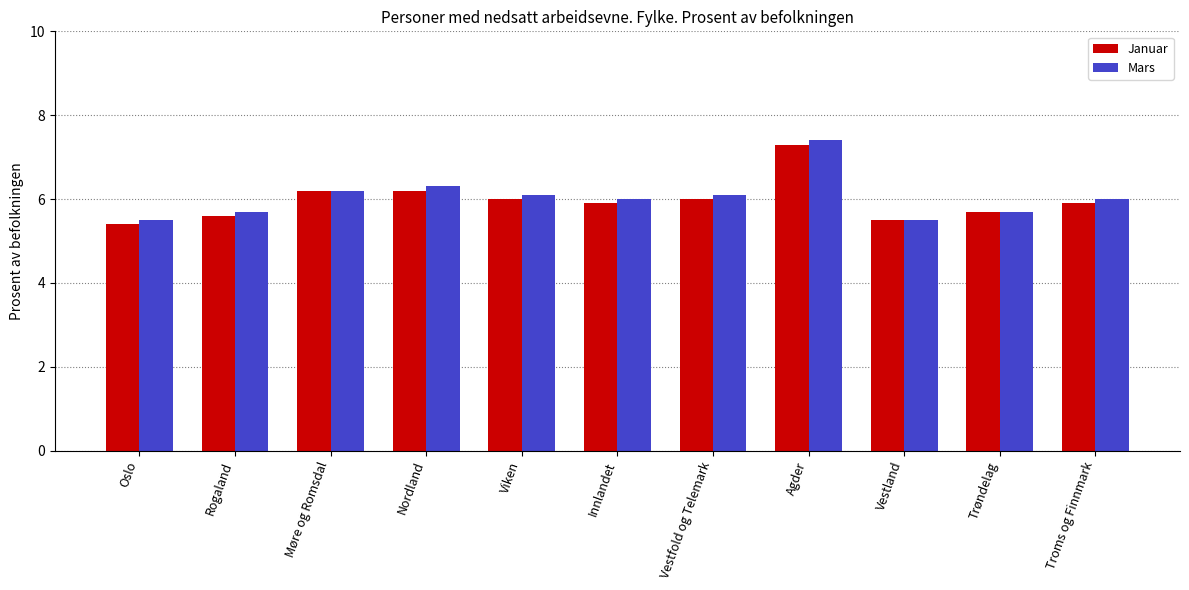

Is the value of Mars at Vestland greater than the value of Januar at Agder?

No